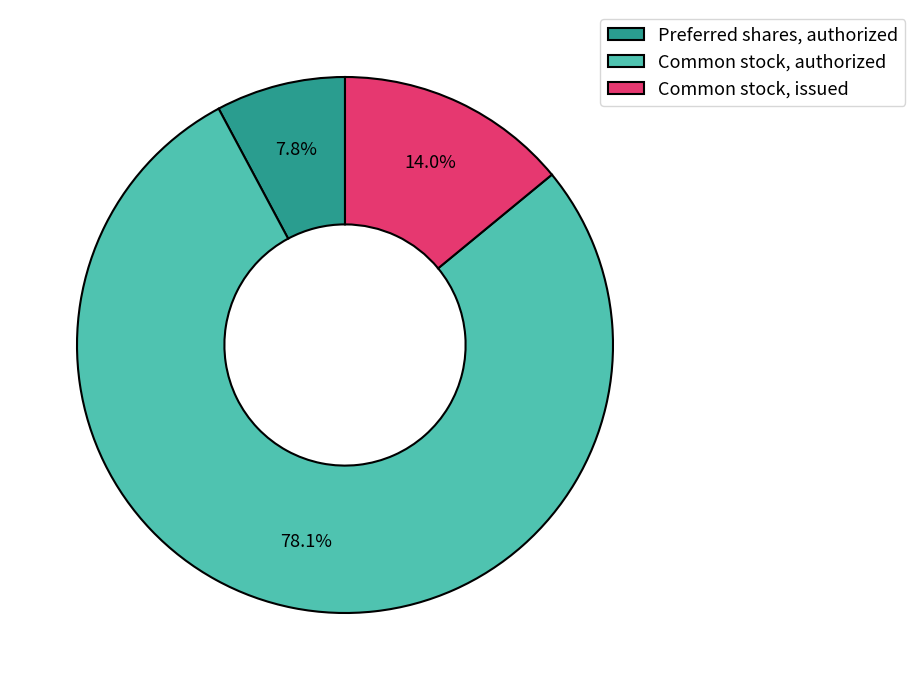

How much of the chart is everything except Preferred shares, authorized?

92.2%